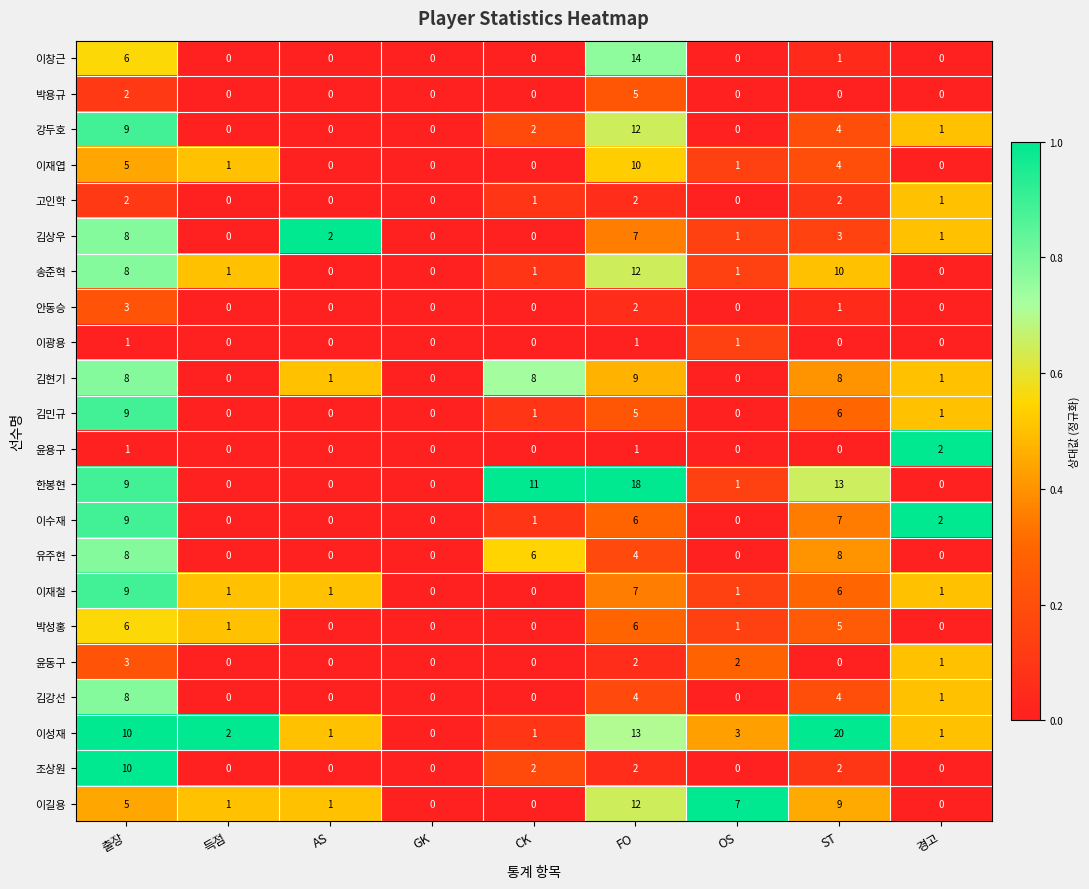

How many distinct data groups are displayed?

22